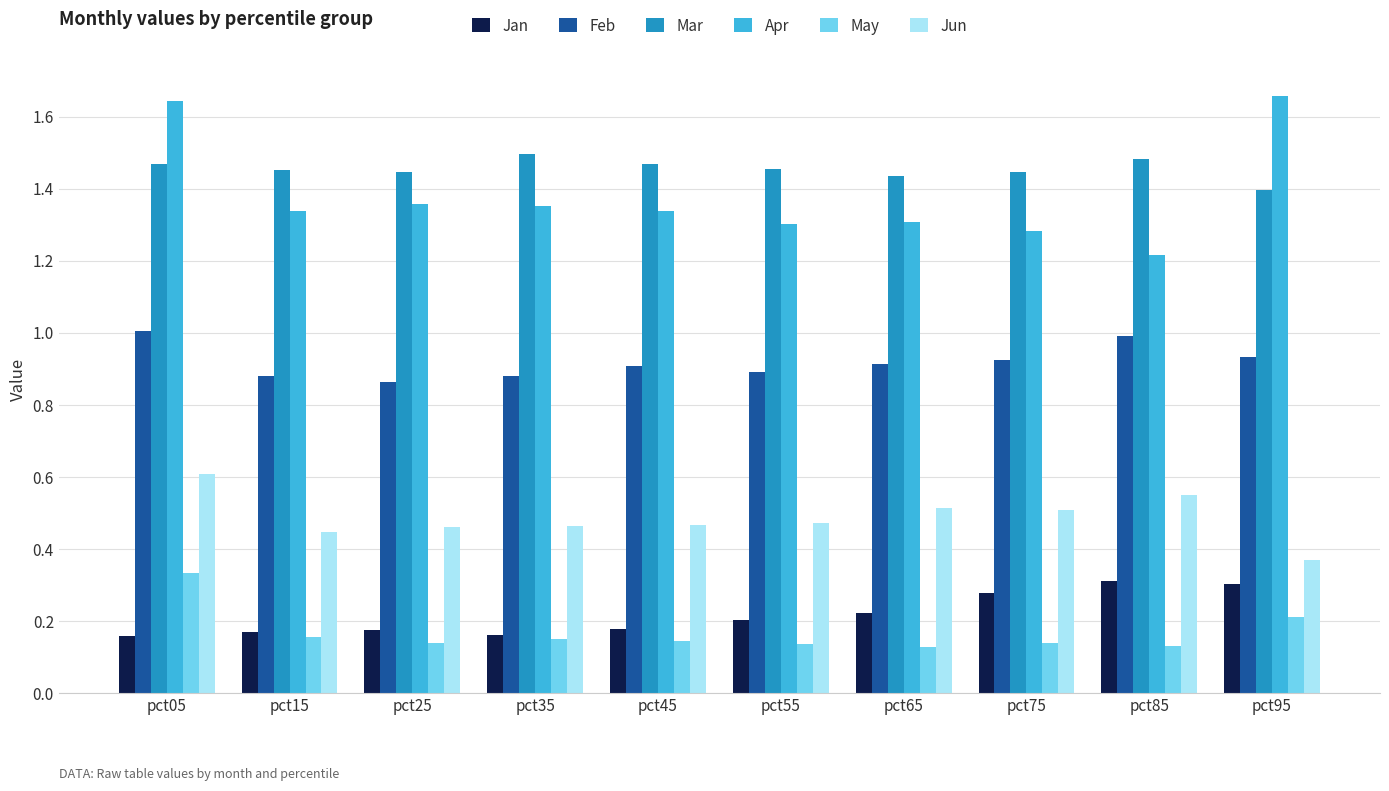

Is the value of Jun at pct05 greater than the value of May at pct15?

Yes